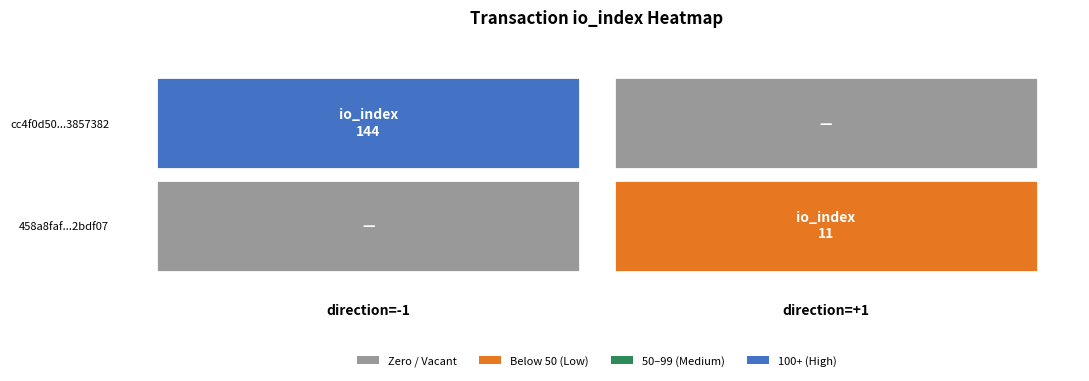

Reading left to right, extract all data points from this chart.

cc4f0d50fcfb54fded5a9c442c9677c35857382: -1	144
458a8faf7183556fb1b1069295c180be72bdf07: 1	11